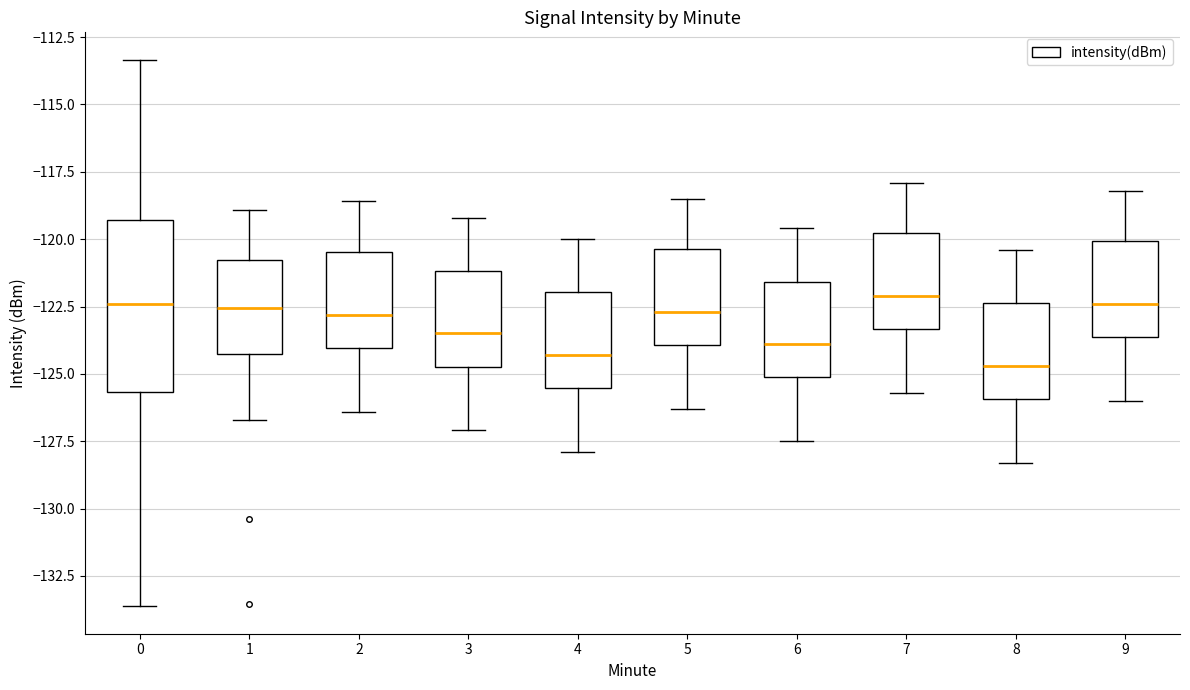

Which box is the tallest, from its lower edge to its upper edge?

0